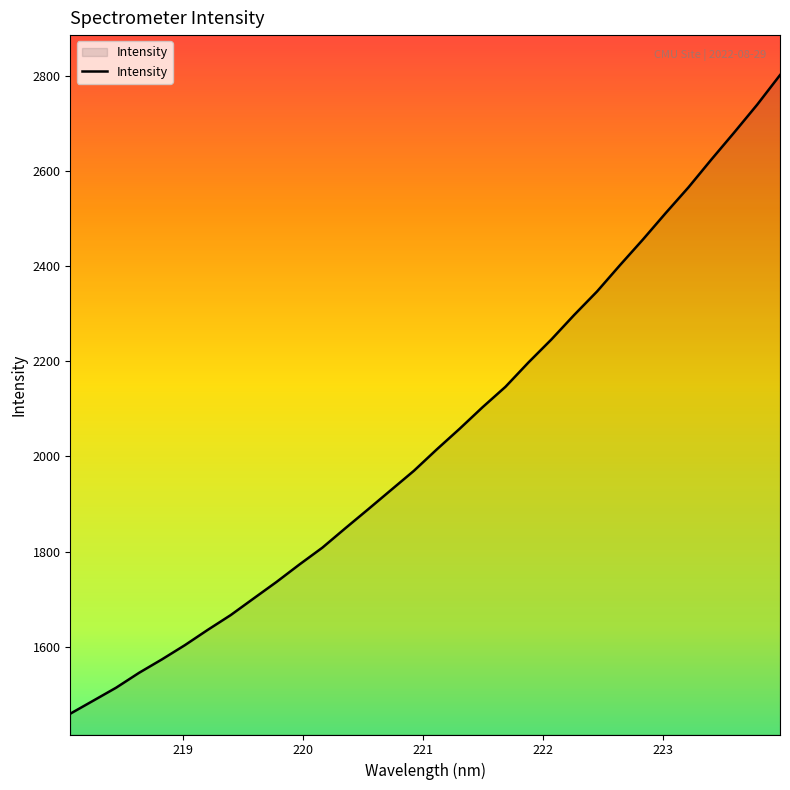

What is the greatest value displayed?

2802.3